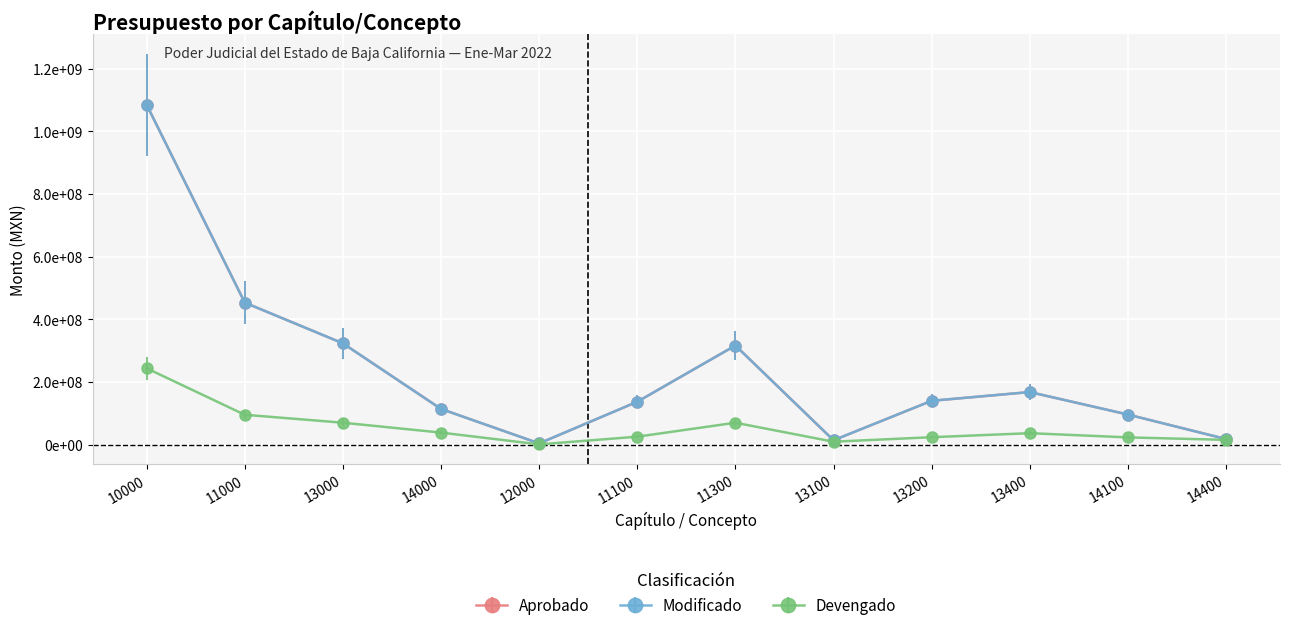

True or false: Devengado and Modificado intersect in this chart.

False